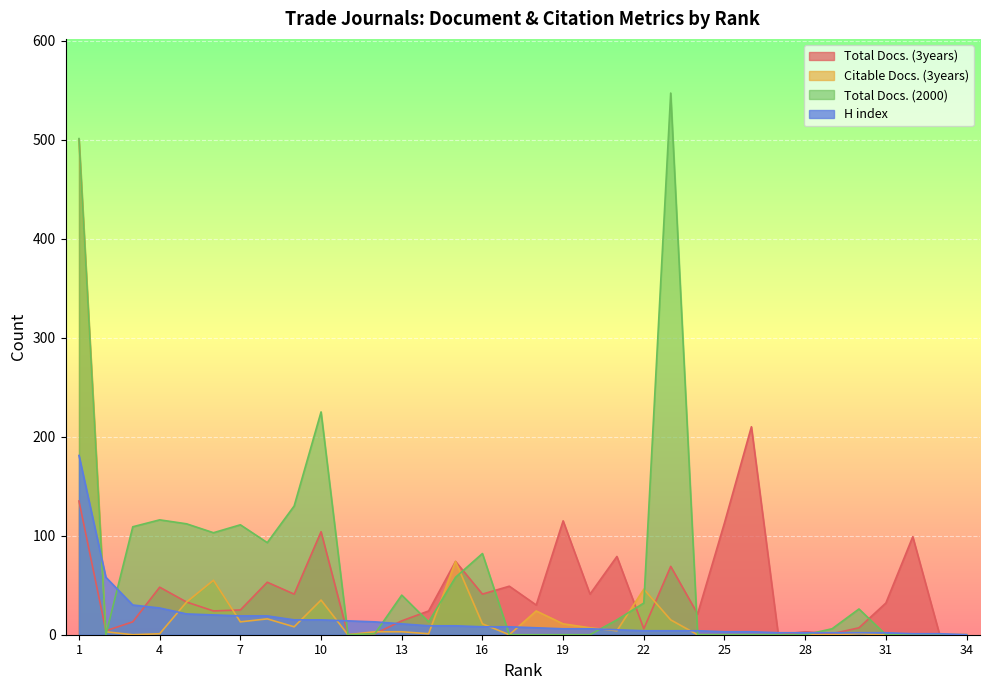

Where is Total Docs. (2000) nearest to the value 273?

10